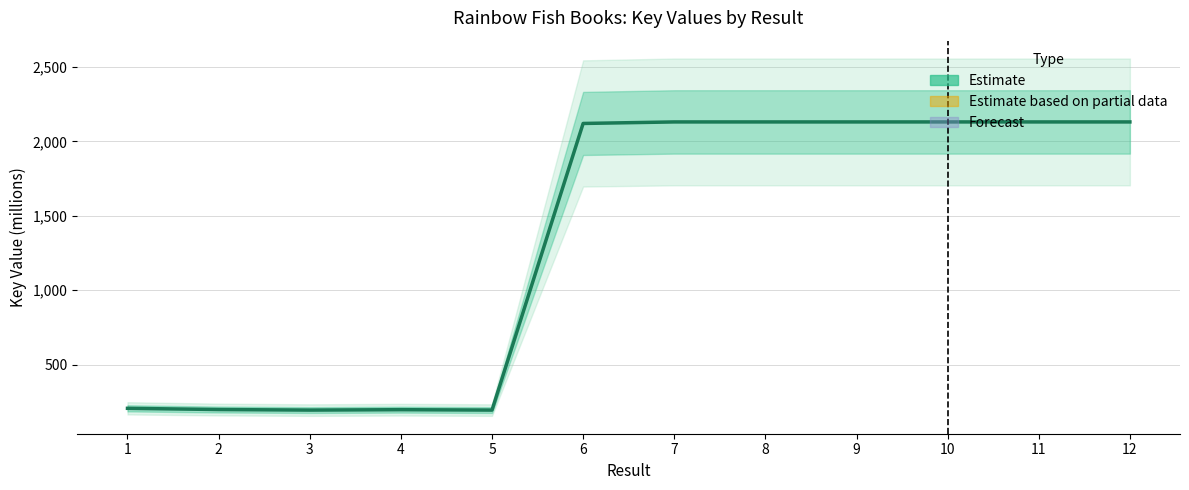

True or false: the data shows 326.0 at 2.

False